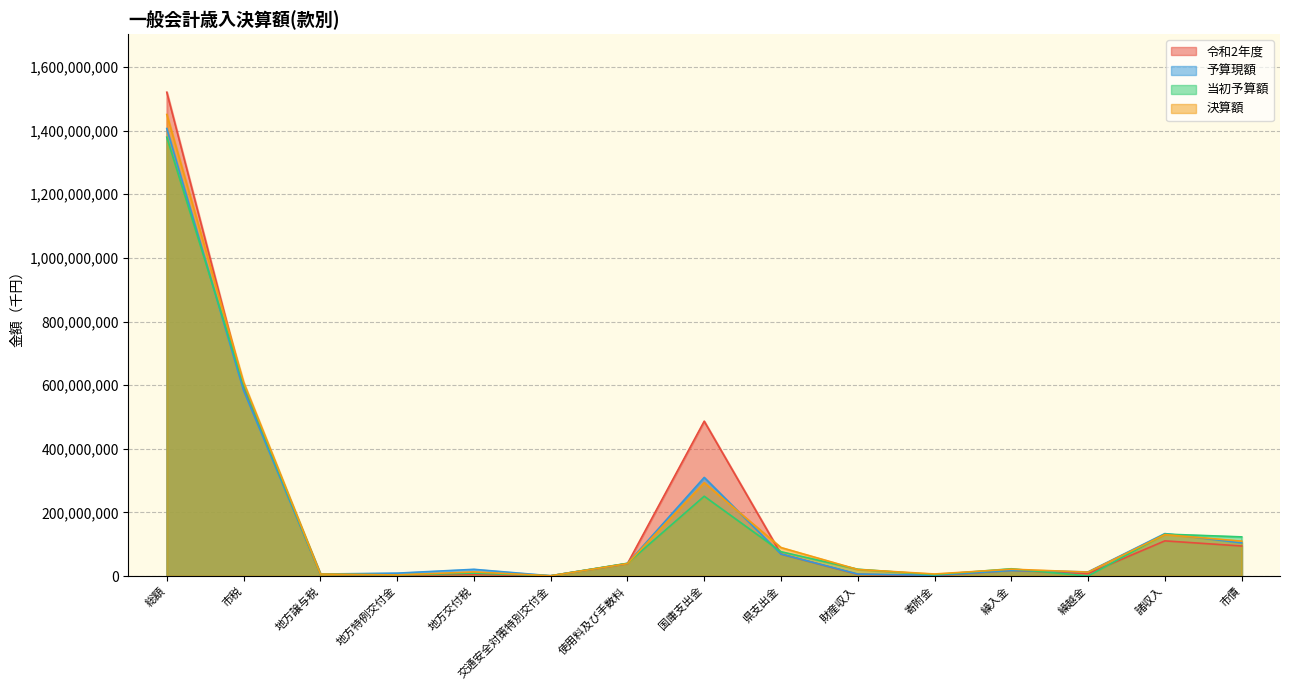

How many data points does each series have?

15